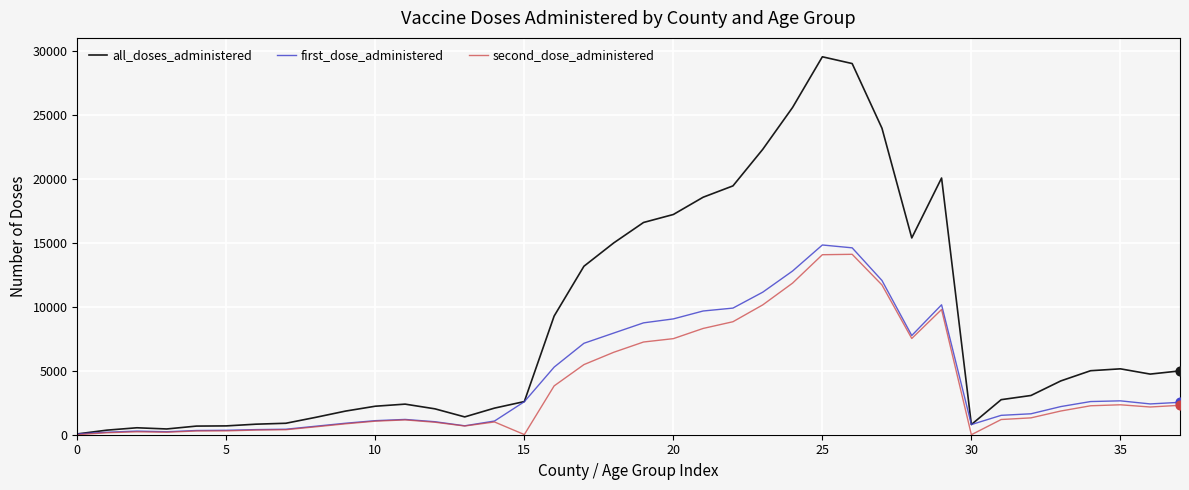

Which series has the largest total across all categories?

all_doses_administered